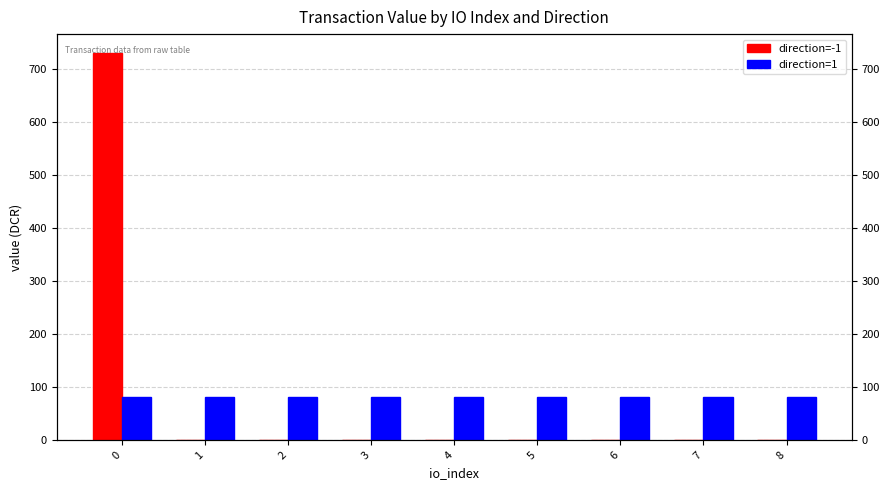

What is the spread (max minus min) of values at 5?

81.0